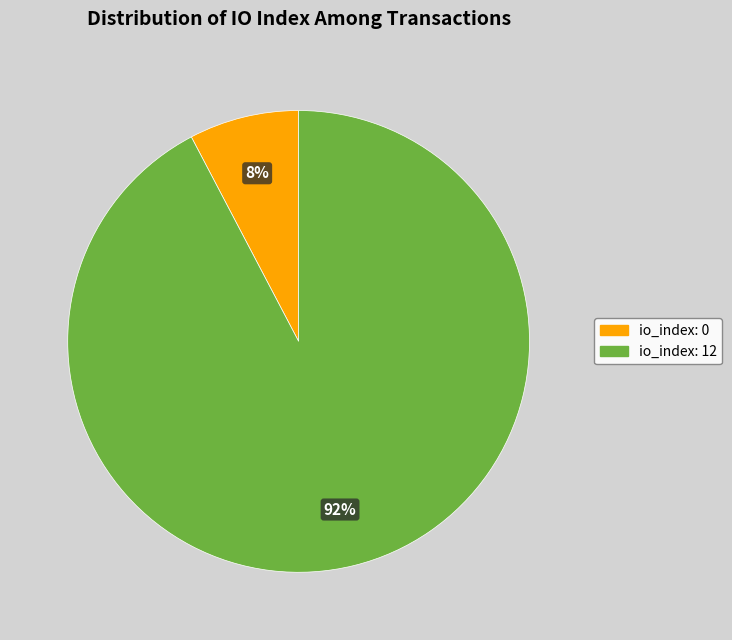

Does io_index: 12 represent more than half of the total?

Yes